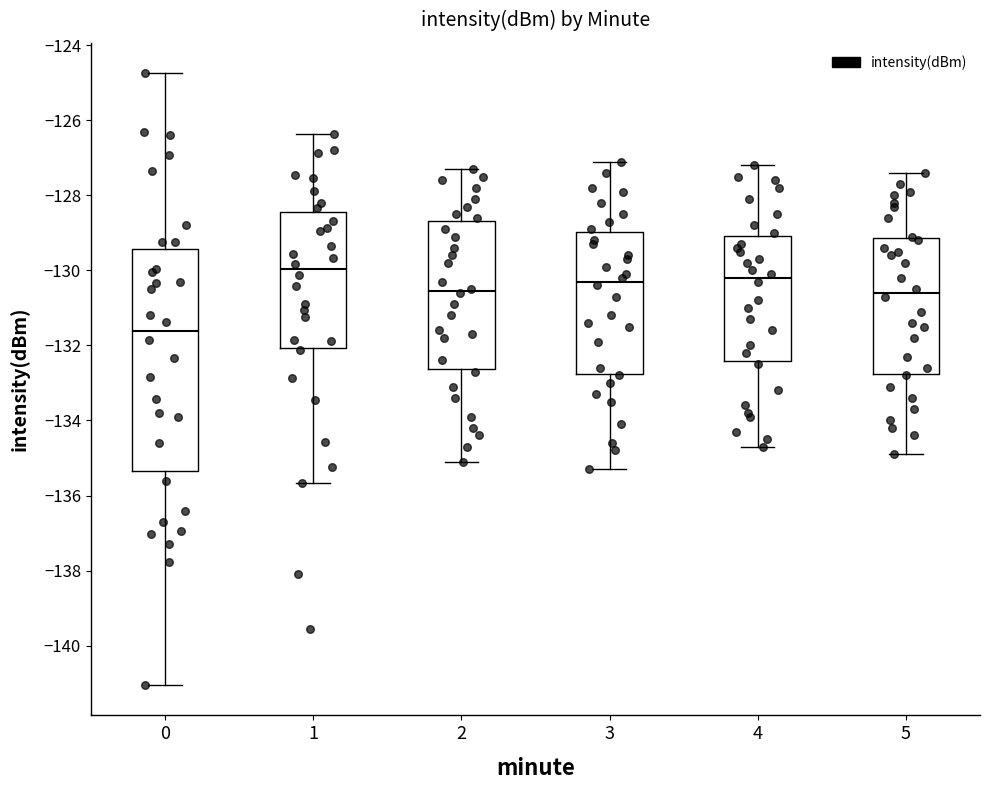

Where is the lower edge of the box at x = 1 on the y-axis? The values are not printed on the chart, so give them approximately, as read against the axis.

-132.0